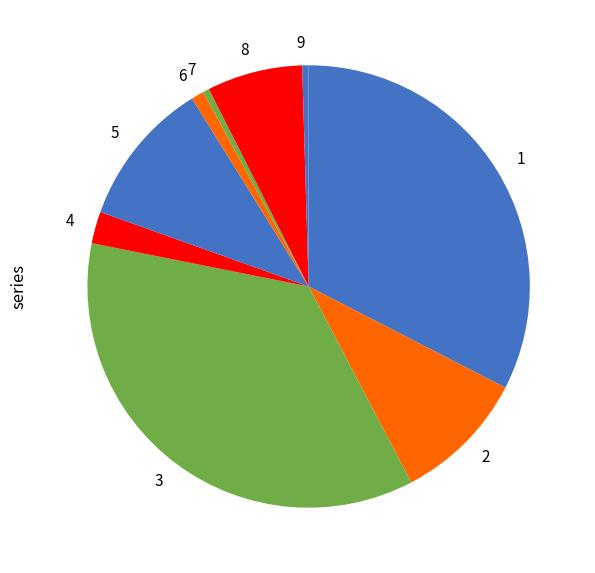

Which category has the biggest portion of the pie?

3